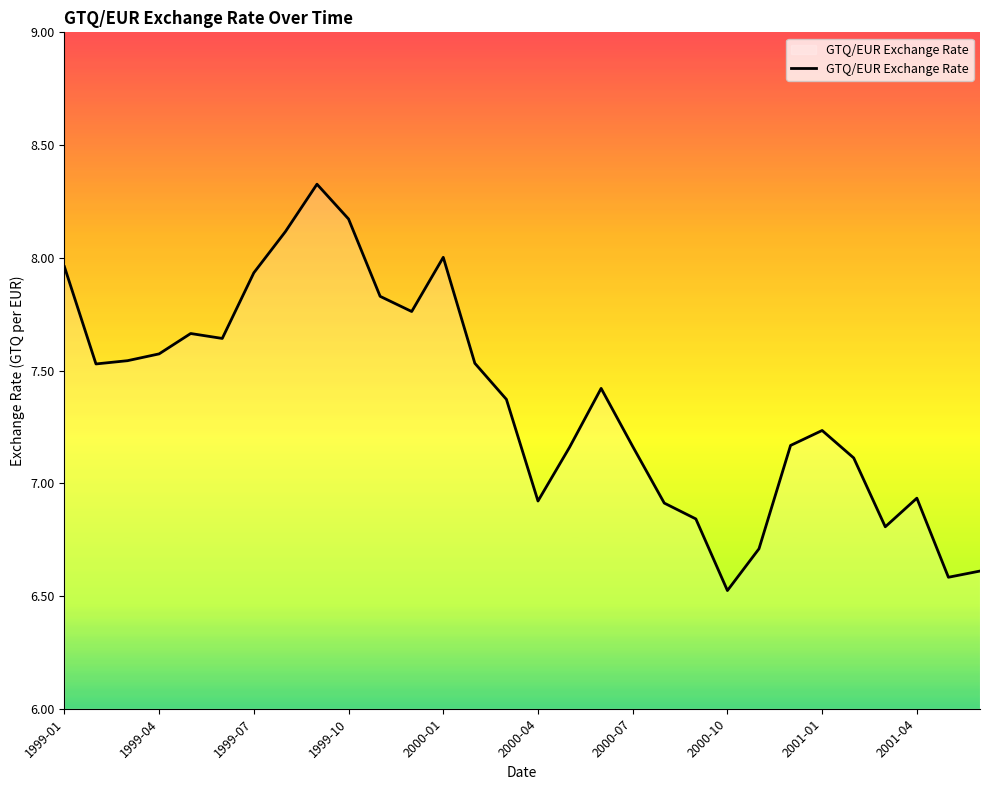

Does the chart display data point markers on the line(s)?

No